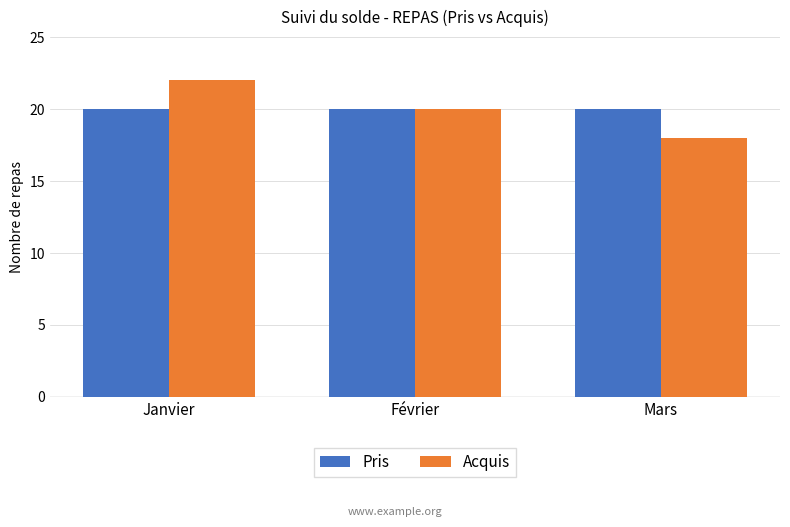

The value of Acquis at Mars is 18. True or false?

True